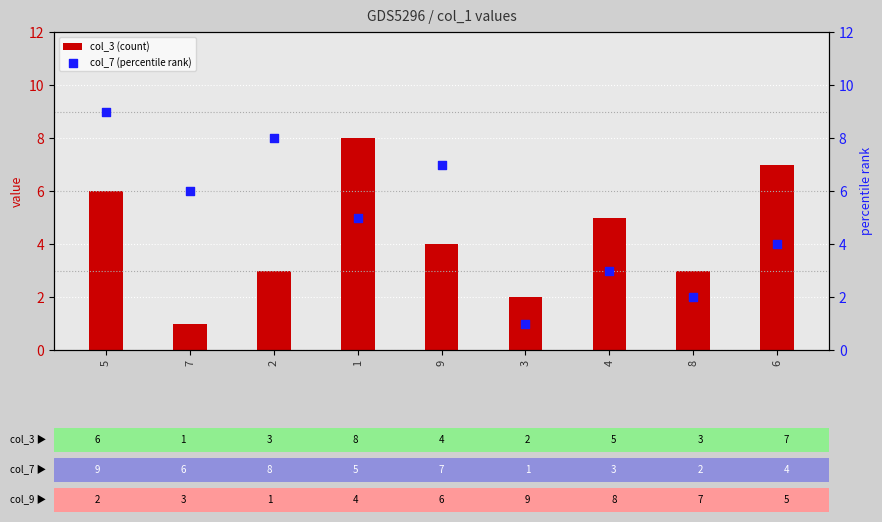

Which series reaches the minimum Y coordinate?

col_3 (count)